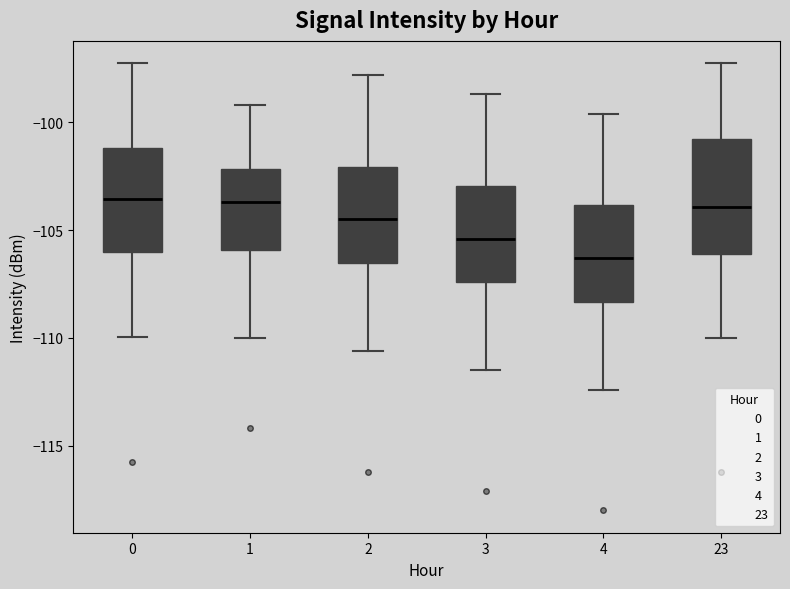

Where does the upper whisker of the box at x = 1 end on the y-axis? The values are not printed on the chart, so give them approximately, as read against the axis.

-99.0